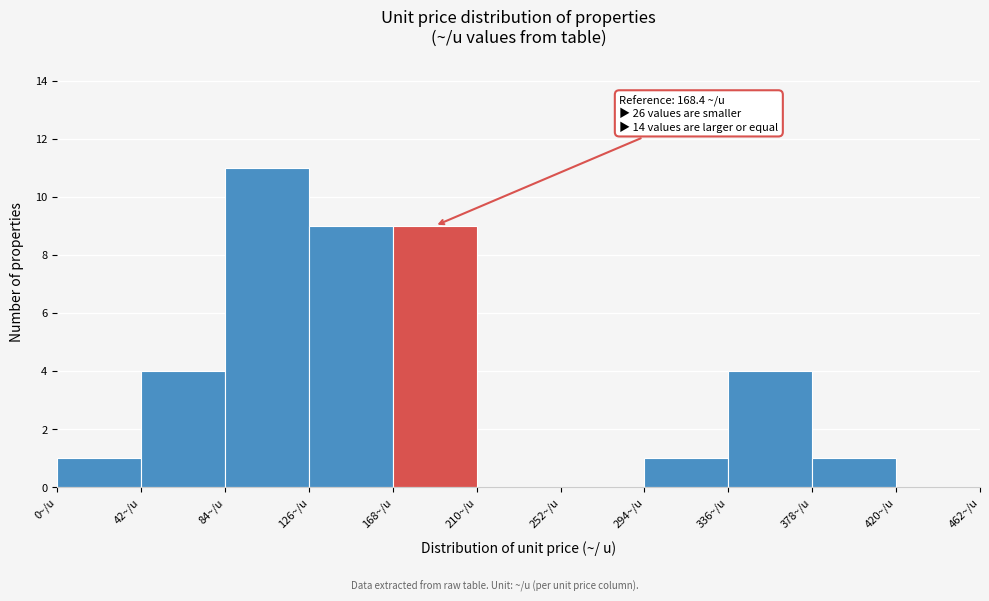

Over which range of the x-axis is the bar tallest?

84 to 126